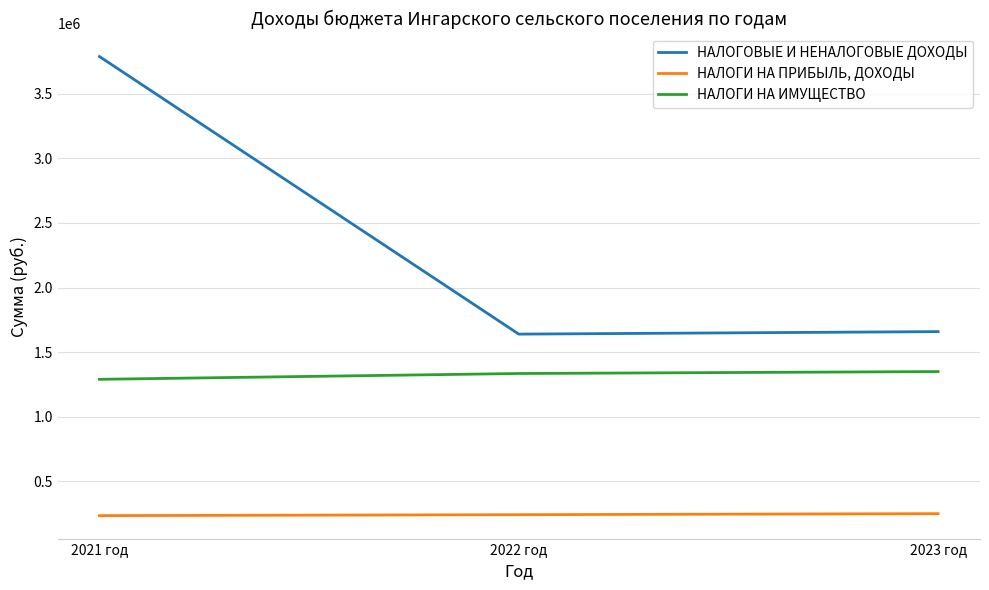

How many lines are shown in the chart?

3